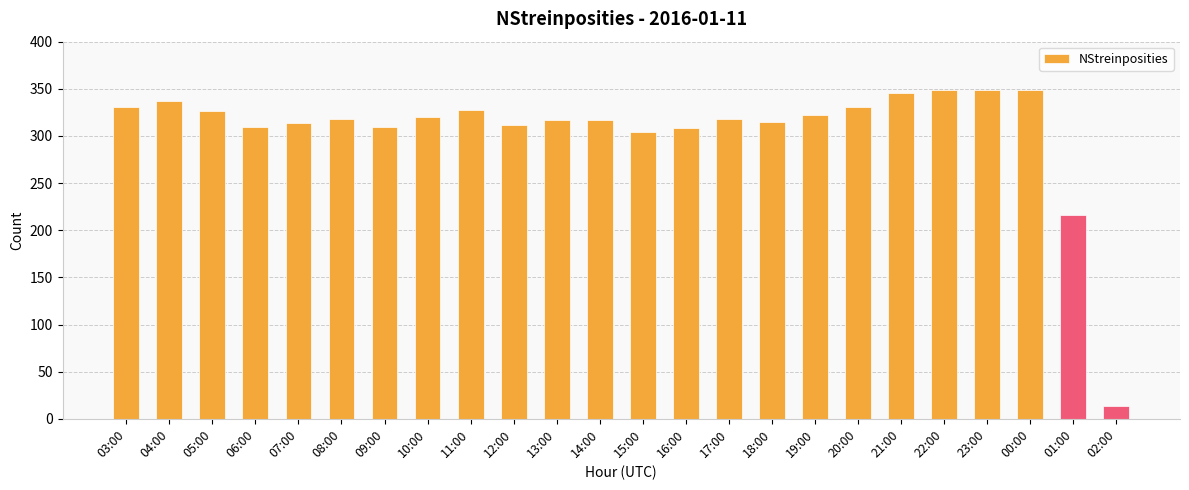

What is the difference between the second highest and minimum values?

335